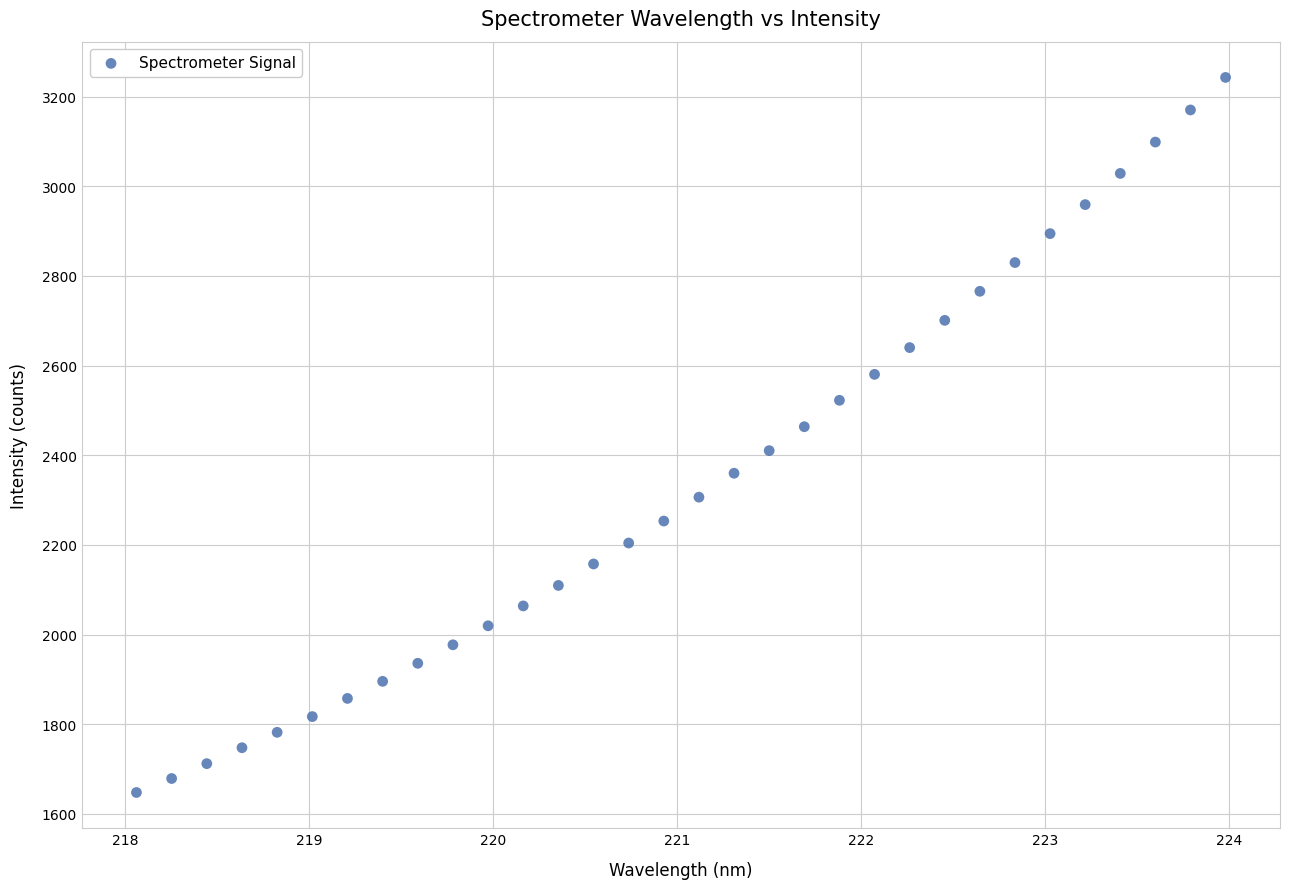

What is the range of Y values (max minus min)?

1595.5